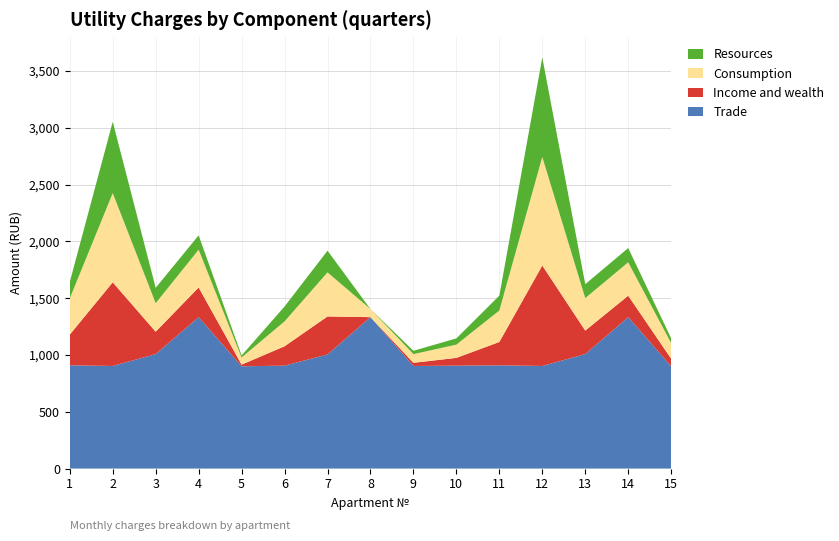

Reading left to right, what are all the values shown in this chart?

Trade: 909.0	903.1	1007.7	1332.9	900.2	906.0	1004.8	1332.9	903.1	906.0	909.0	903.1	1007.7	1332.9	900.2
Income and wealth: 270.3	736.7	197.1	261.4	14.8	170.6	334.3	0.0	28.0	68.3	205.6	884.6	206.9	189.0	66.7
Consumption: 318.9	785.0	251.0	332.7	63.0	219.1	388.0	71.3	76.3	116.8	276.9	955.5	286.0	293.6	137.4
Resources: 144.3	628.1	135.5	126.0	17.4	130.9	190.9	0.0	29.2	54.9	131.0	875.6	122.5	125.7	42.3